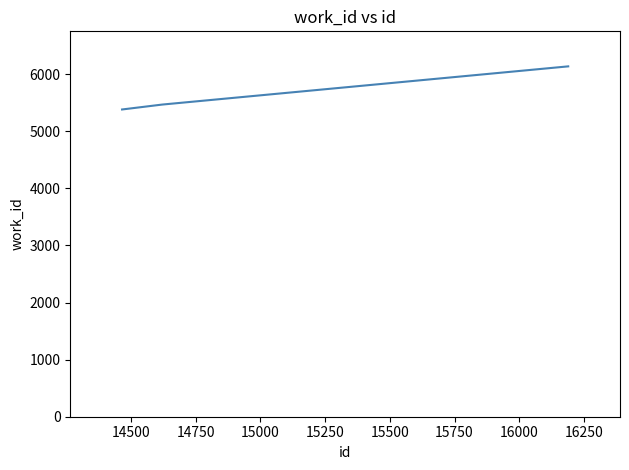

What is the smallest value displayed?

5381